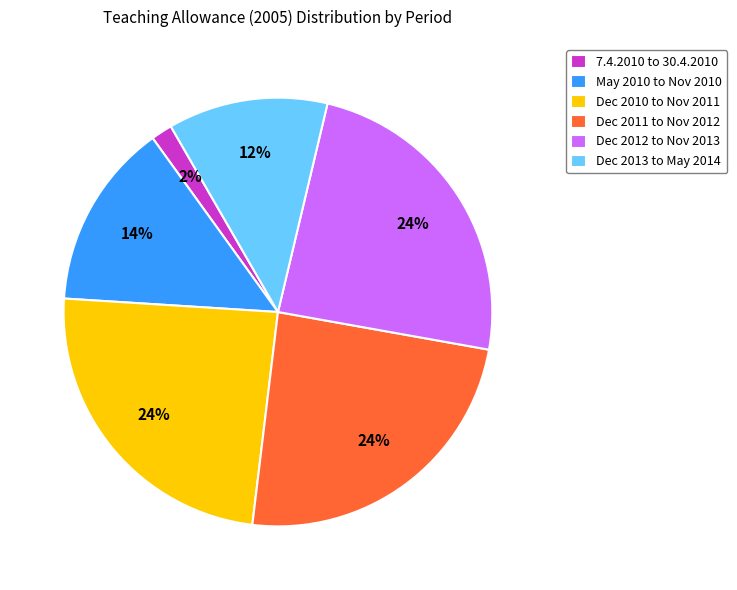

Is there any slice that represents more than half of the pie?

No